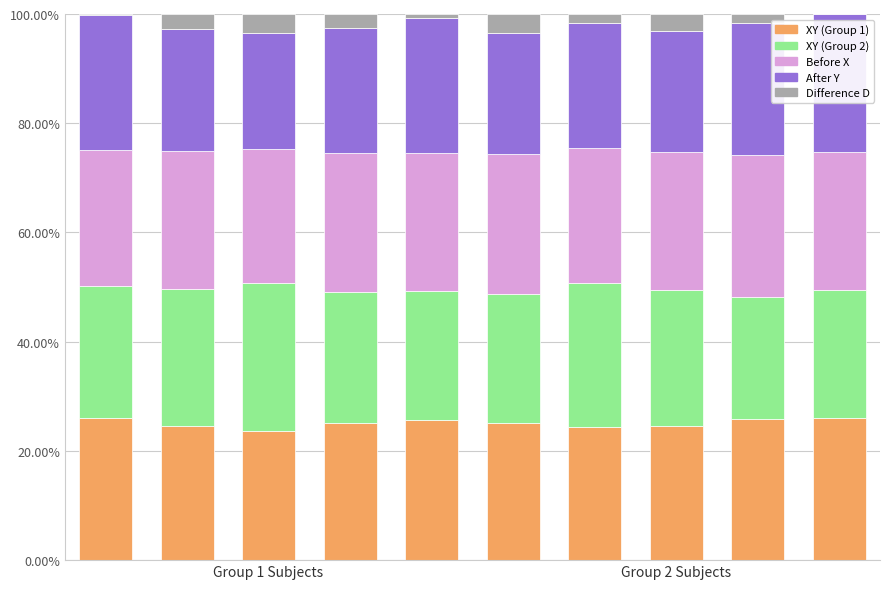

What is the sum of all XY (Group 1) values?

251.0